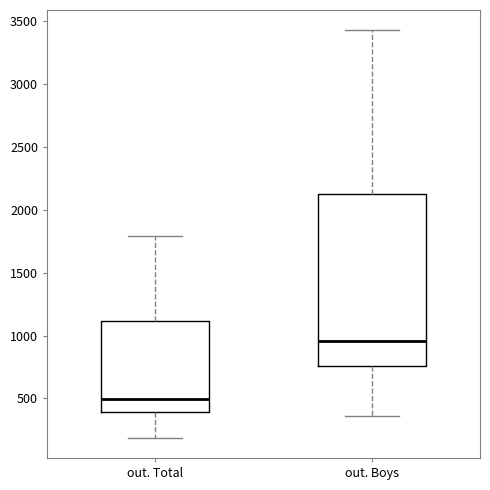

Where is the upper edge of the box for out. Total on the y-axis? The values are not printed on the chart, so give them approximately, as read against the axis.

1100